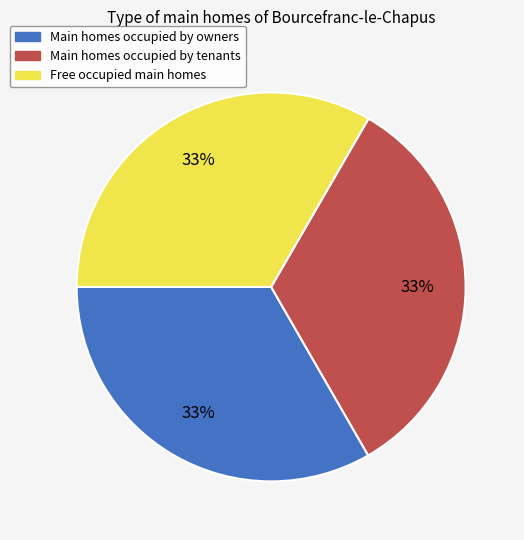

Is there a majority slice in this chart?

No